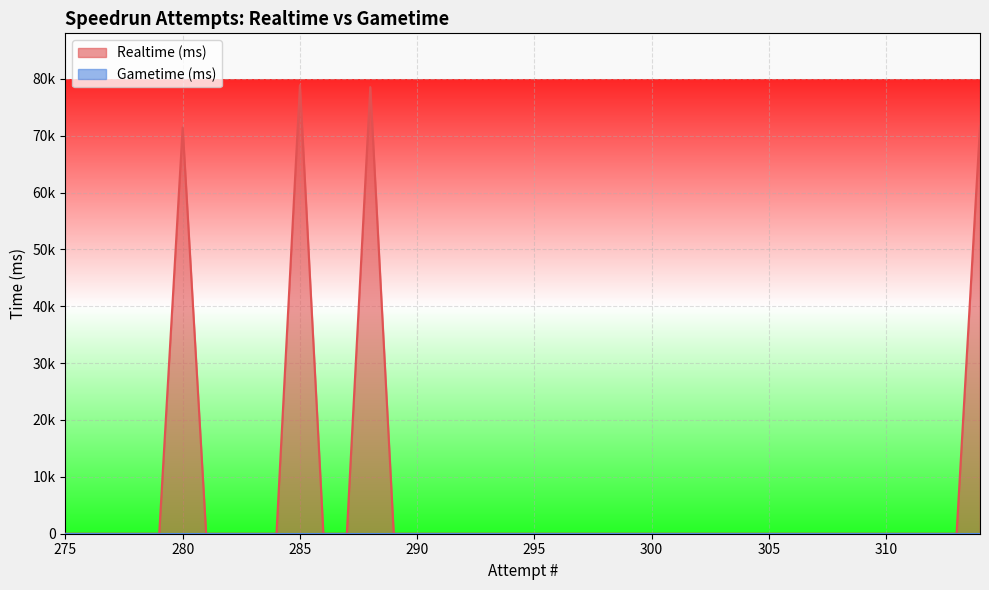

At how many categories does at least one series exceed 56496?

4